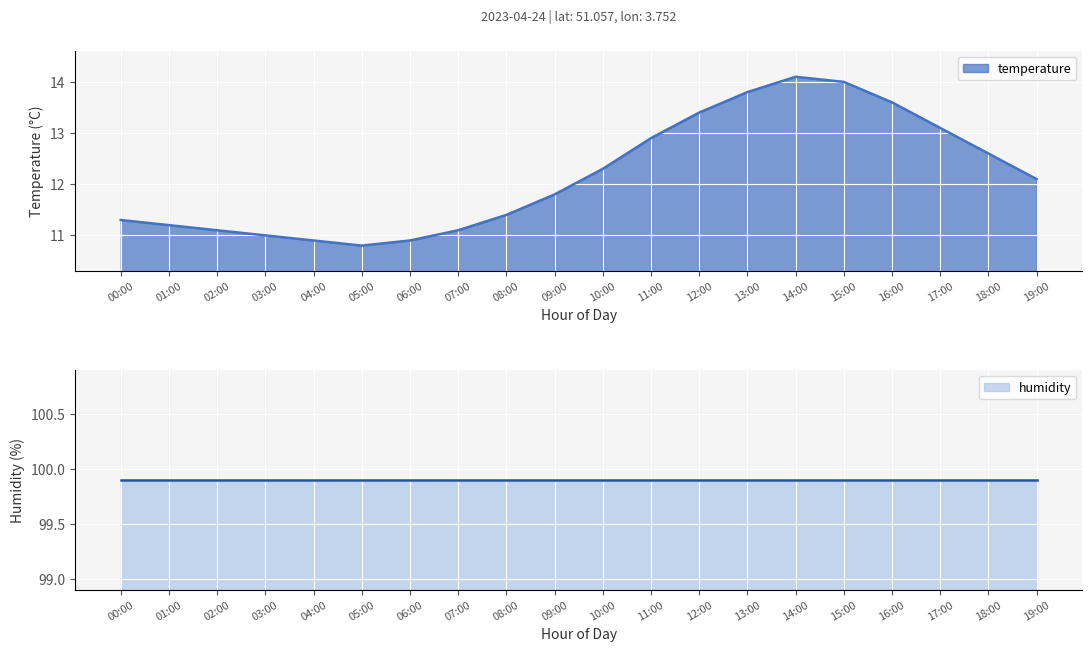

What is the change in value from 05:00 to 06:00?

+0.1